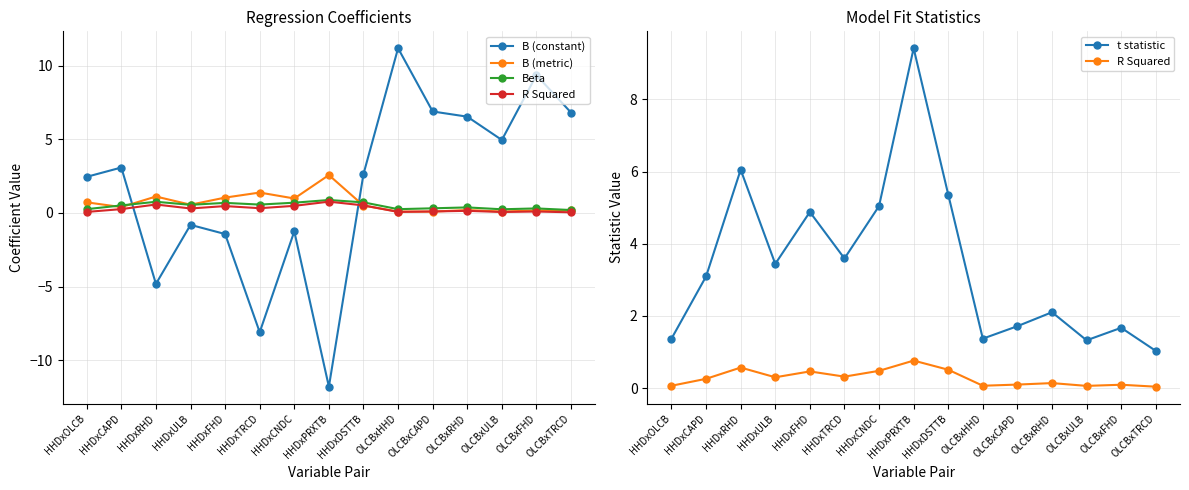

How many intersections are there between B (constant) and Beta?

2